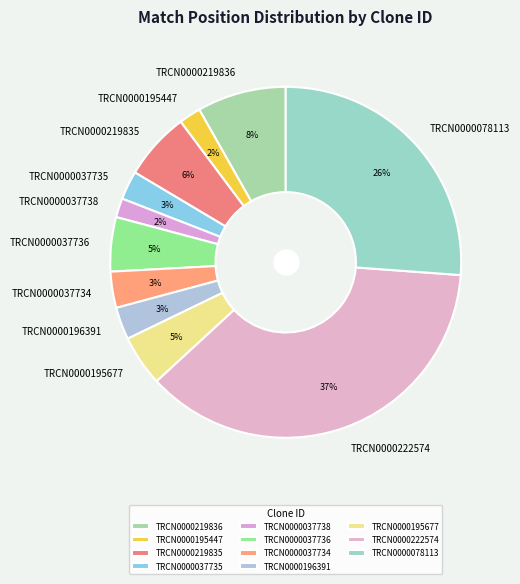

To the nearest percent, what percentage of the pie is TRCN0000196391?

3%